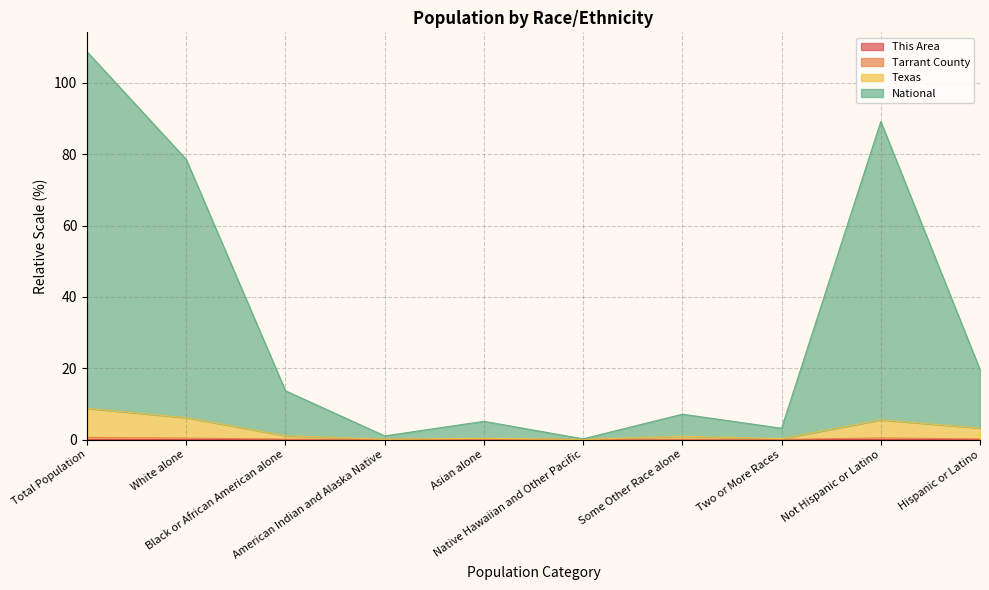

What is the label of the 9th point from the left?

Not Hispanic or Latino